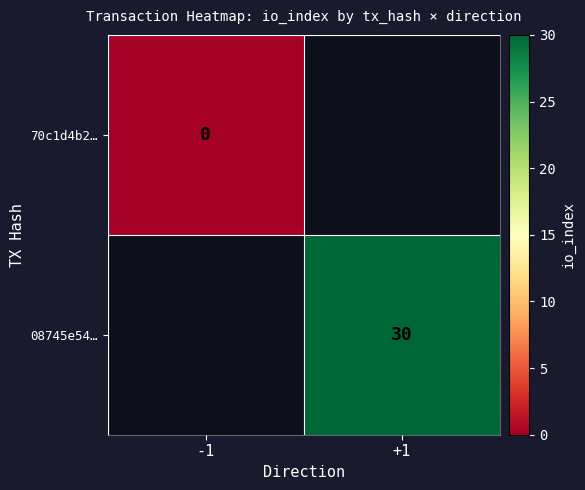

Which category has the lowest value across all series?

-1